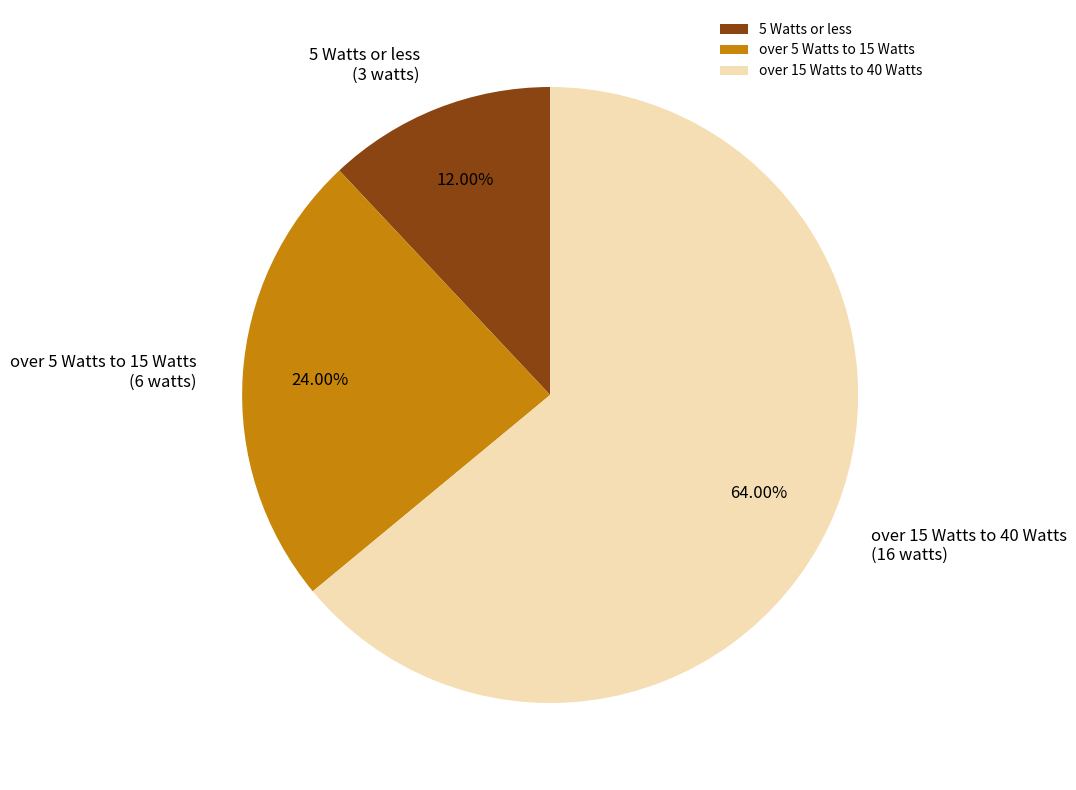

Which has a higher value, over 15 Watts to 40 Watts or 5 Watts or less?

over 15 Watts to 40 Watts